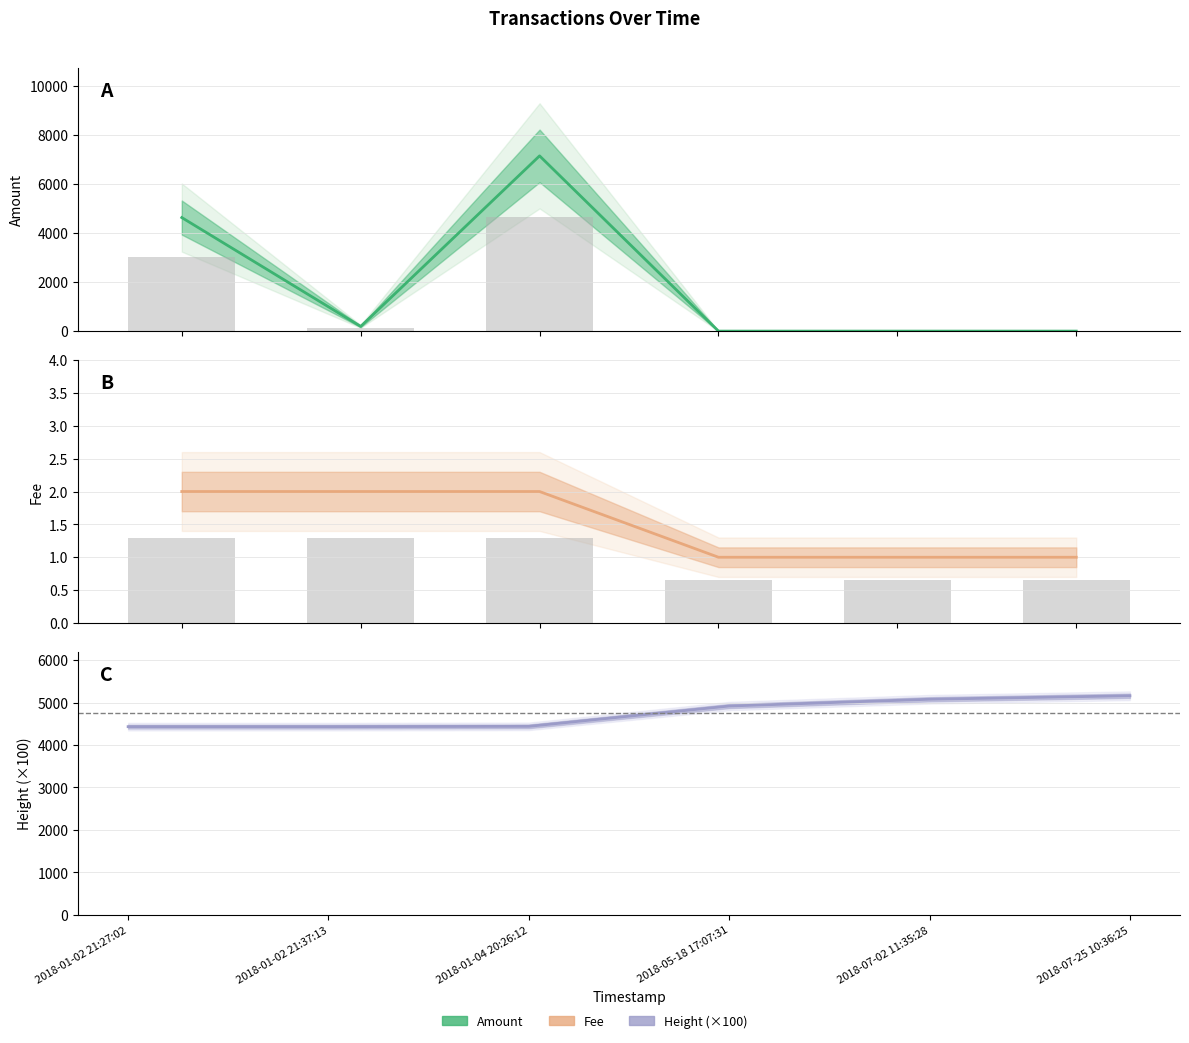

What is the difference between the second highest and minimum values in the Height (×100) series?

645.4